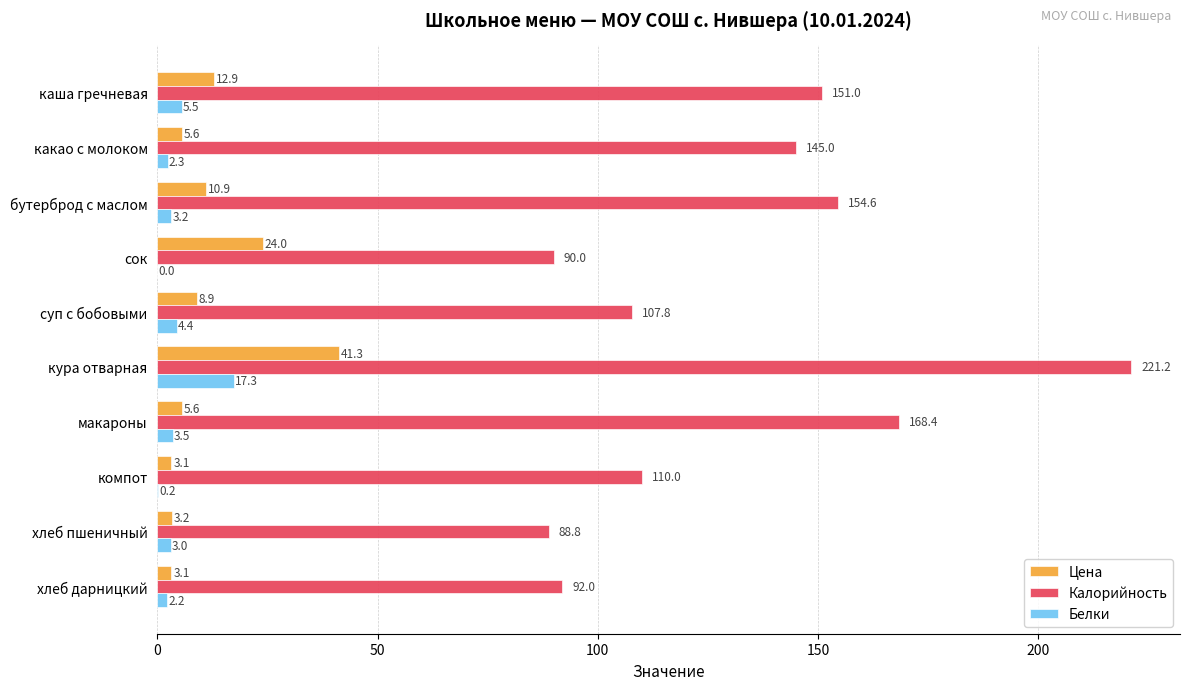

The Белки series shows 3.0 at хлеб пшеничный. True or false?

True